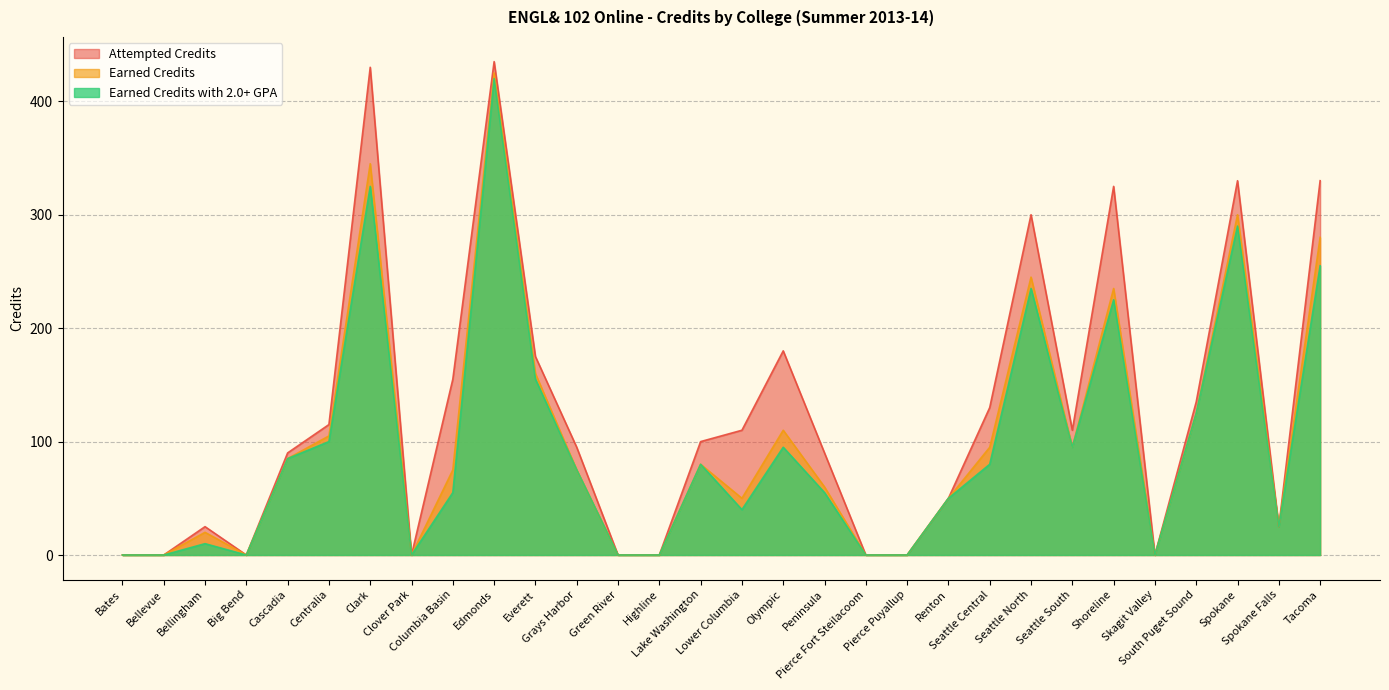

Count the number of data series in this chart.

3